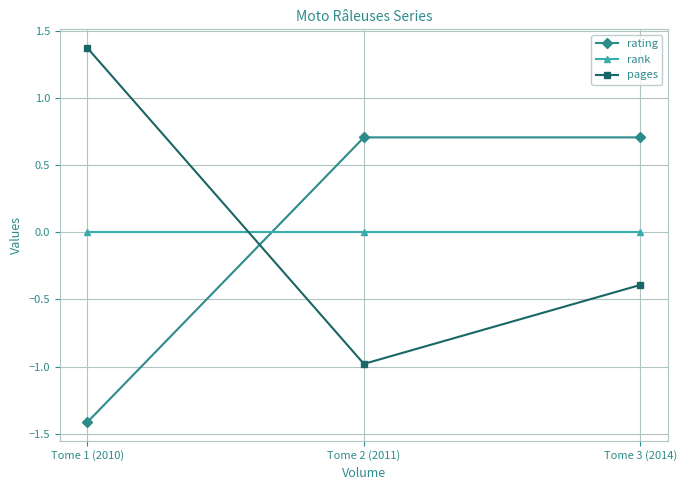

At Tome 3 (2014), list the series in order from largest to smallest.

rating, rank, pages